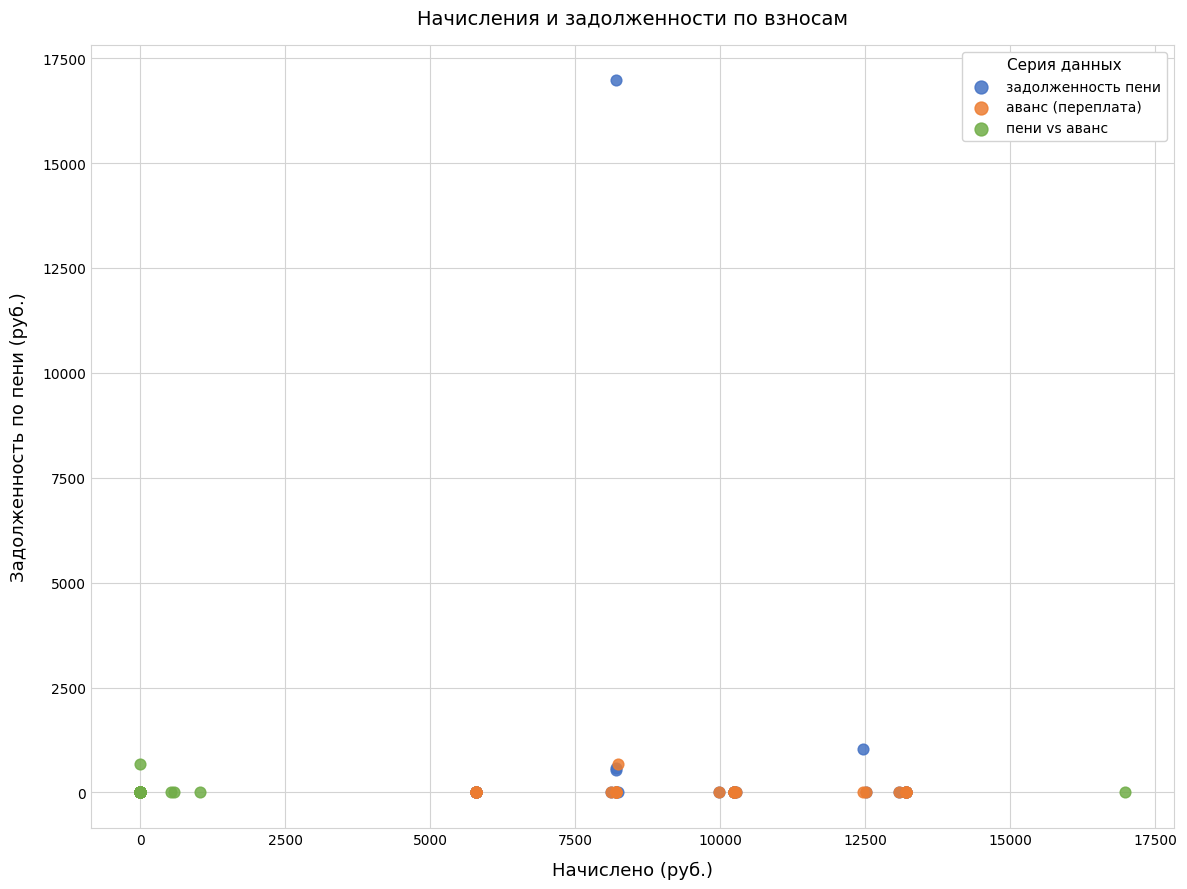

What are all the series names shown in the legend?

задолженность пени, аванс (переплата), пени vs аванс